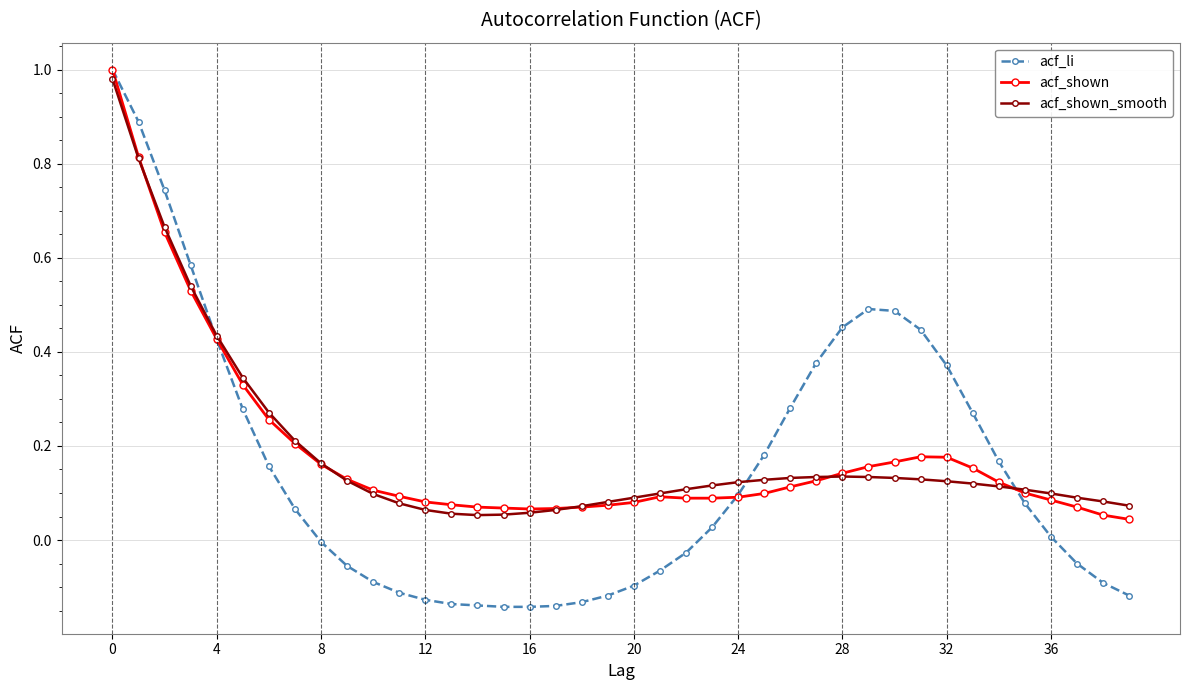

Which series has the widest spread of values?

acf_li